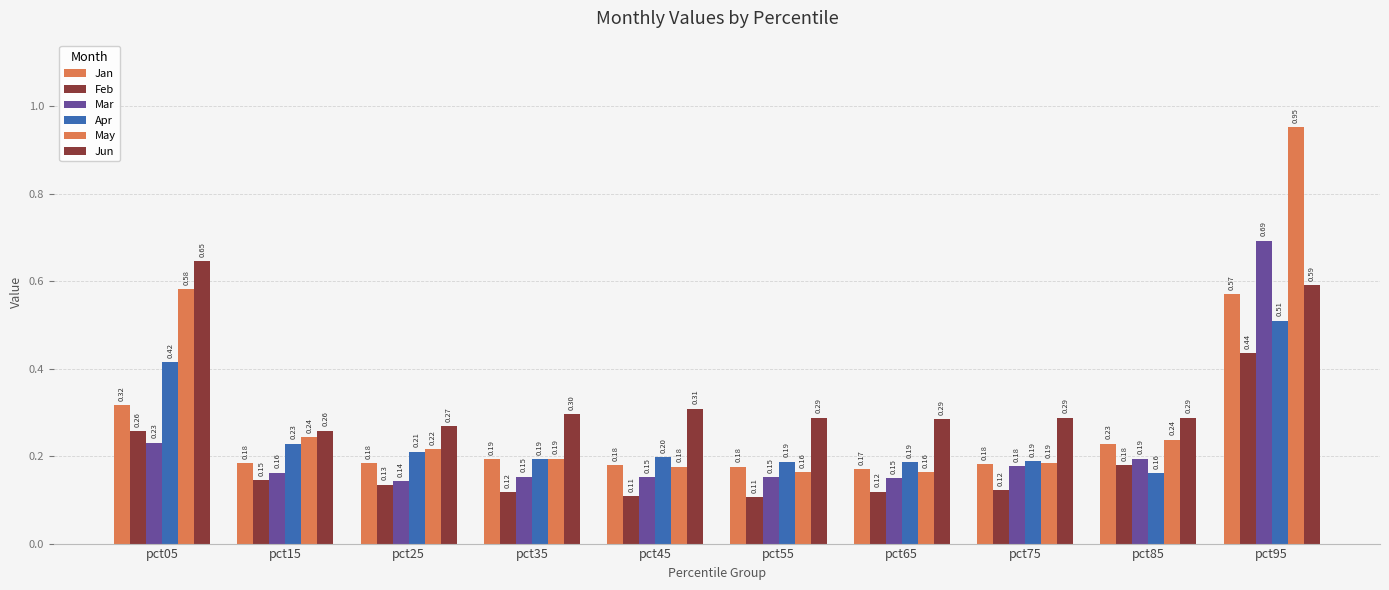

Are the bars horizontal?

No